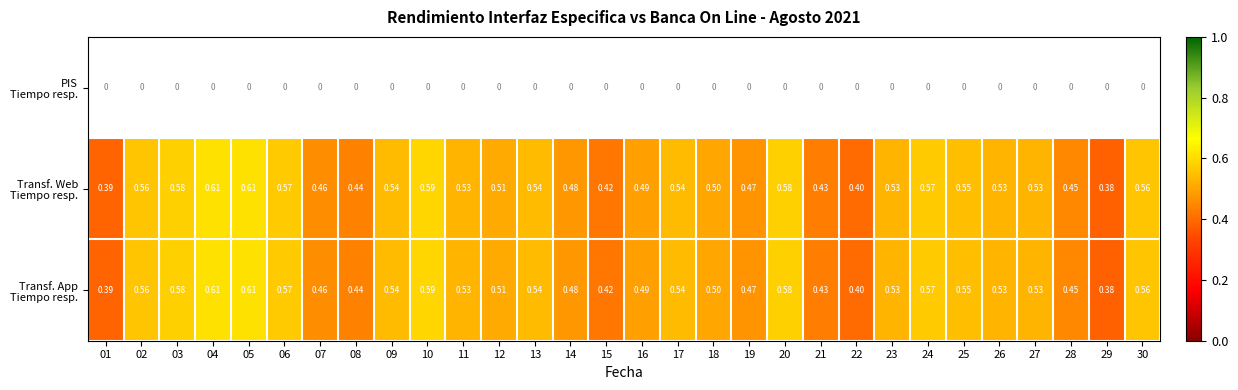

Which series has the largest total across all categories?

Transf. Web Tiempo resp.